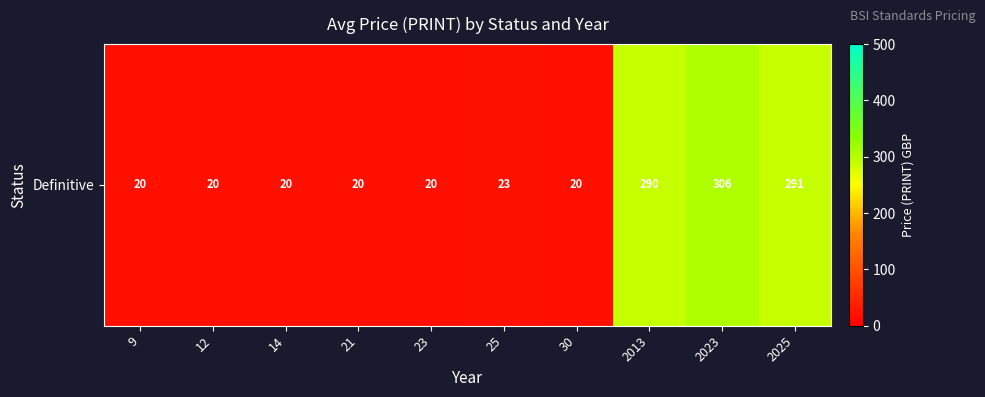

Reading right to left, what are all the values shown in this chart?

290.6	306.0	290.0	20.0	23.2	20.0	20.0	20.0	20.0	20.0